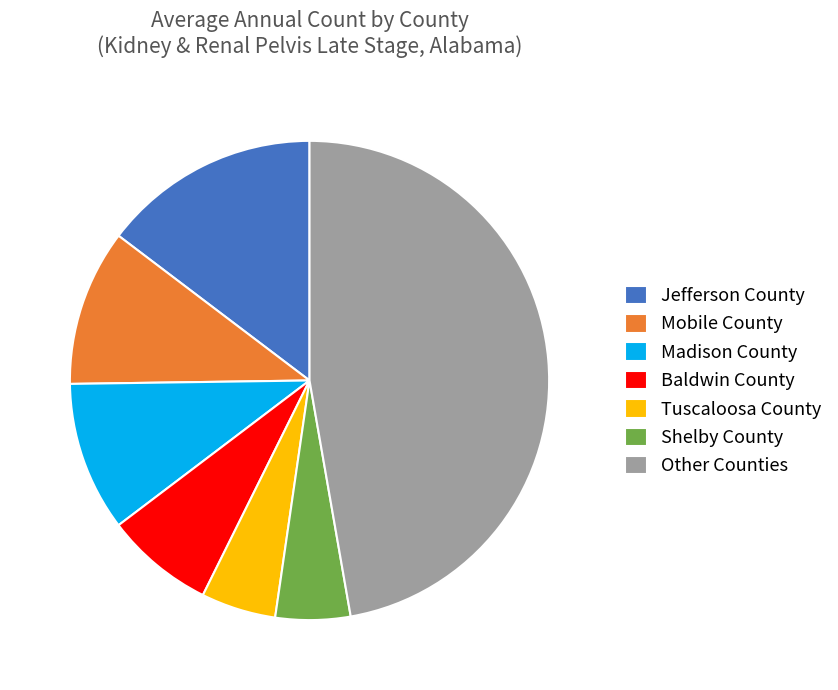

Count the number of slices in the pie.

7